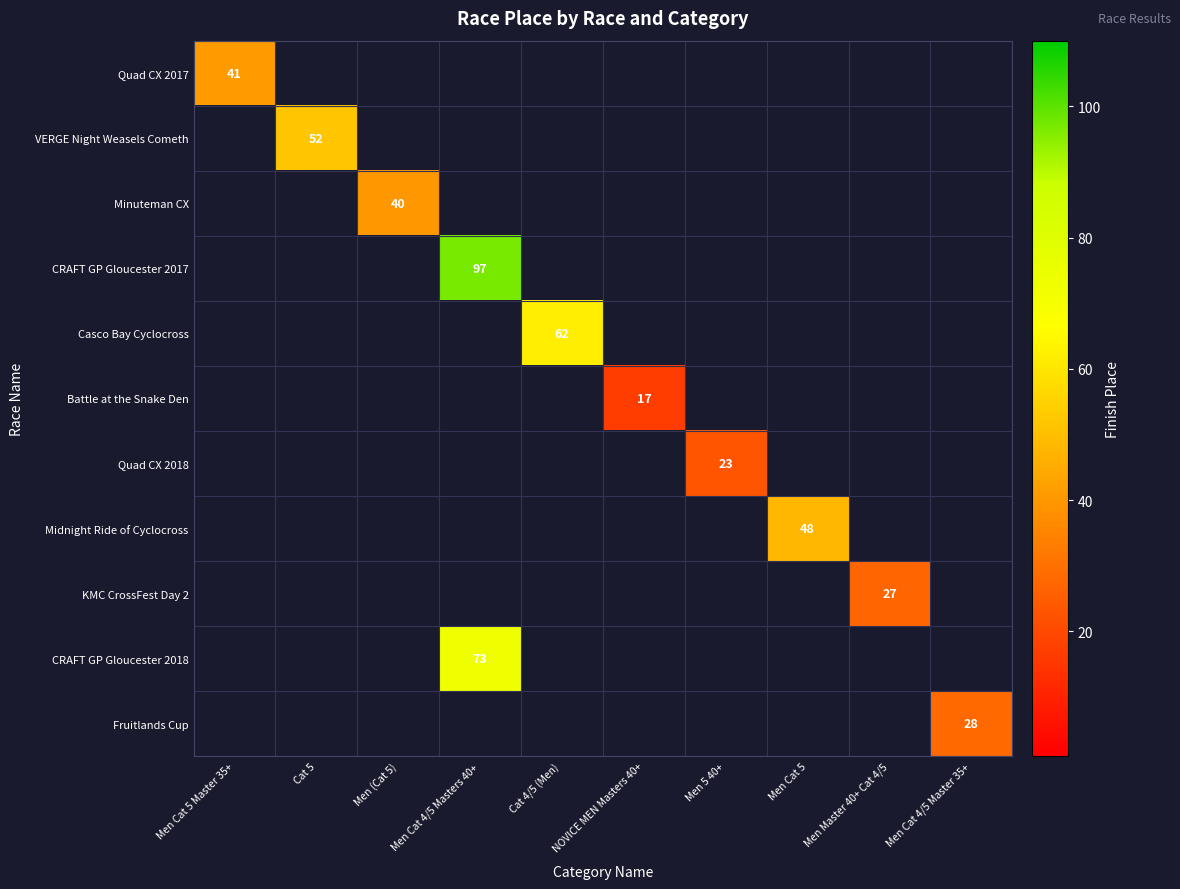

At how many categories does at least one series exceed 29?

6